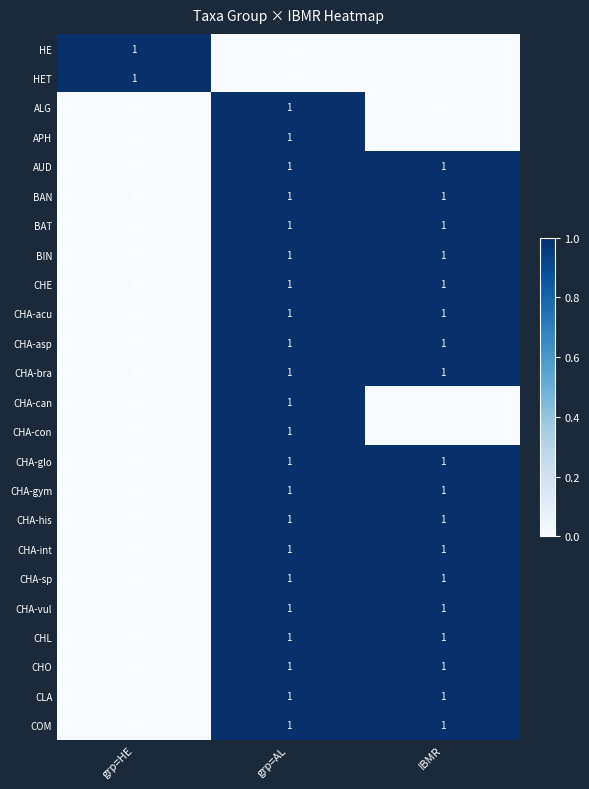

The value of CHO at IBMR is 2. True or false?

False